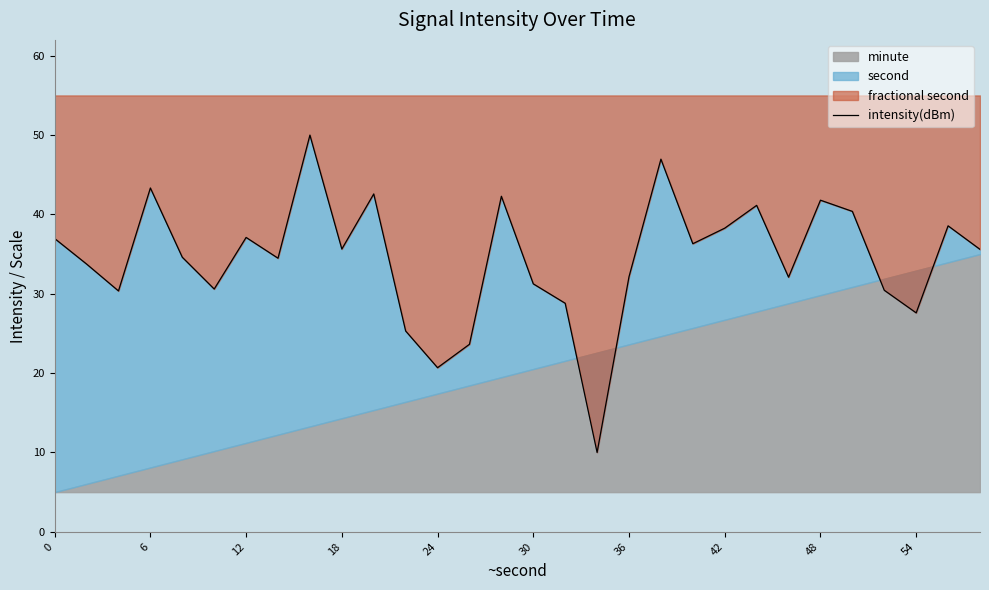

How many lines are shown in the chart?

1